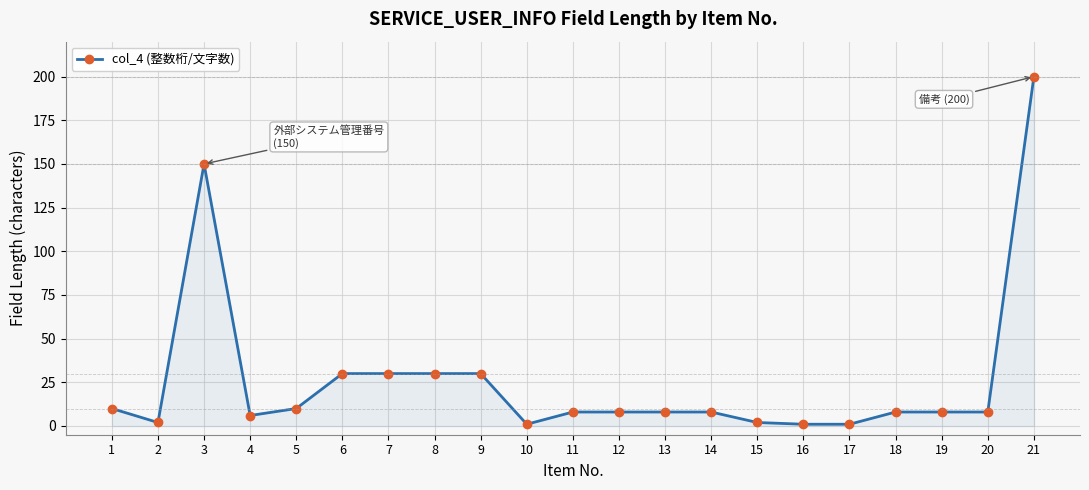

Where is the first local minimum?

2